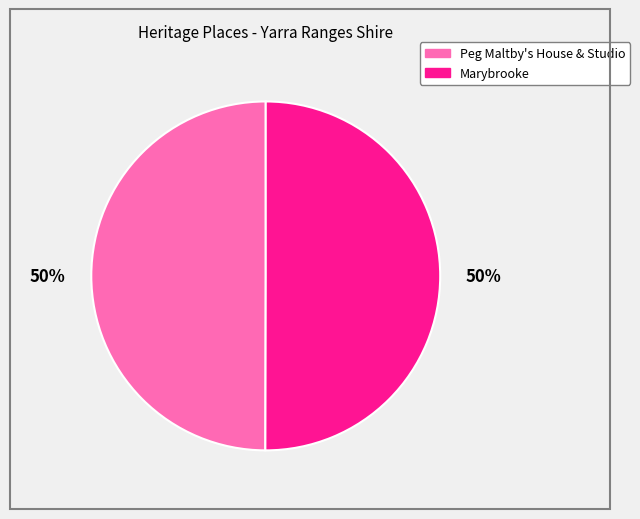

Is it true that Peg Maltby's House & Studio is 50% of the pie?

True